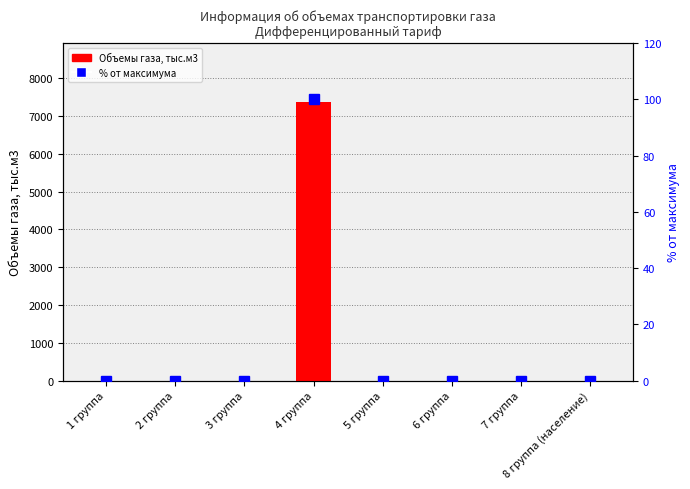

What is the label of the 8th bar from the right?

1 группа